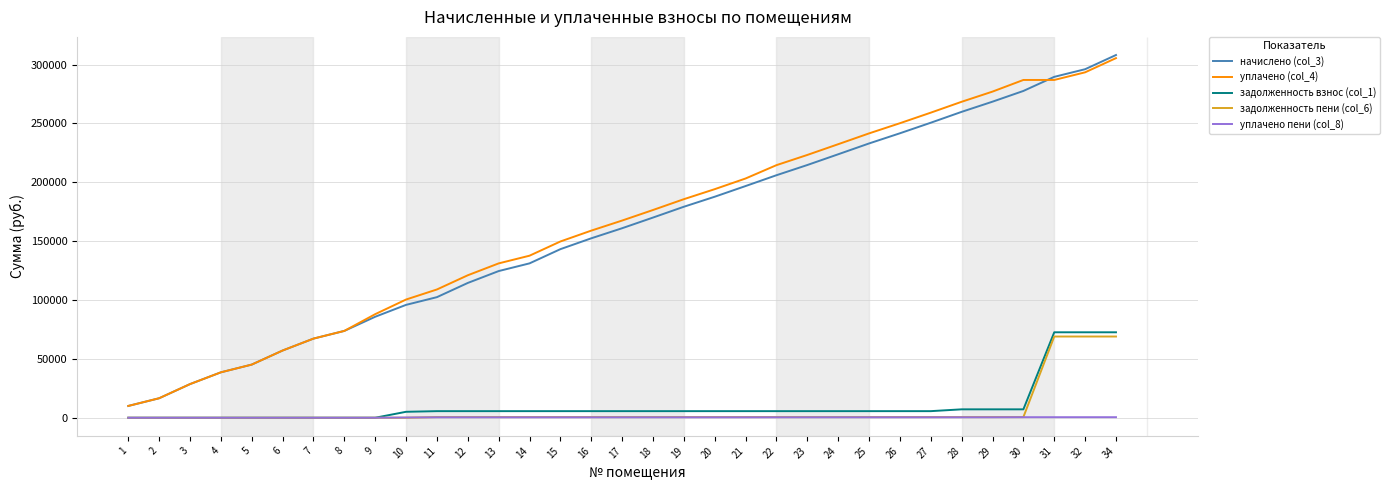

True or false: начислено (col_3) and задолженность взнос (col_1) intersect in this chart.

False